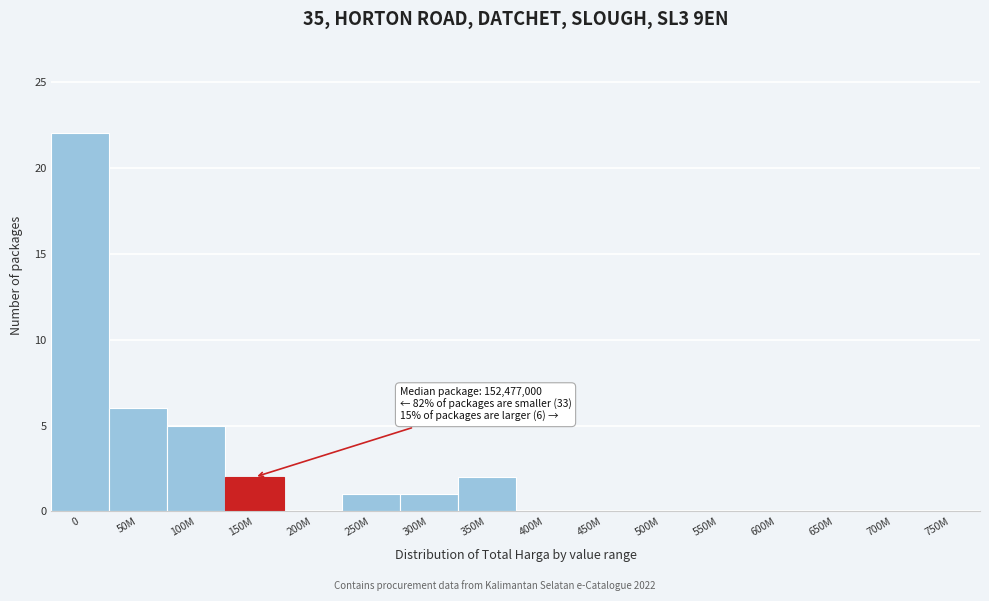

Reading left to right, list all the values displayed in this chart.

0=22	50M=6	100M=5	150M=2	200M=0	250M=1	300M=1	350M=2	400M=0	450M=0	500M=0	550M=0	600M=0	650M=0	700M=0	750M=0